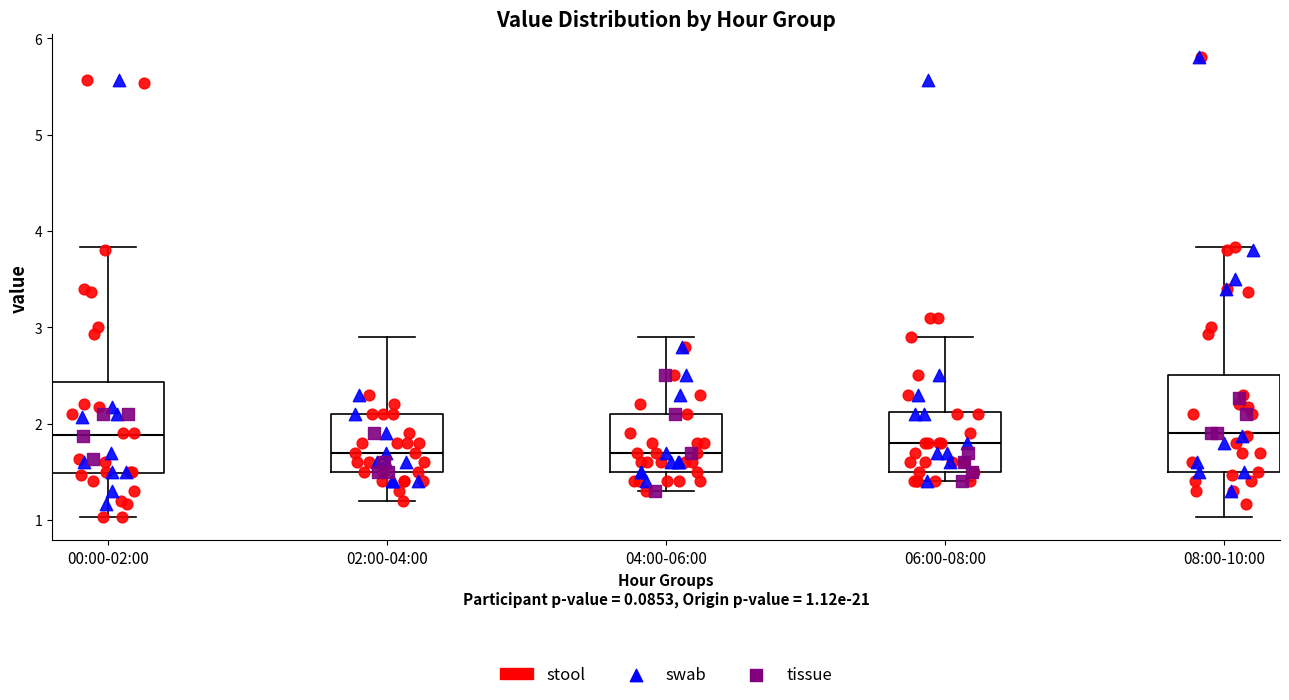

Where is the upper edge of the box for 02:00-04:00 on the y-axis? The values are not printed on the chart, so give them approximately, as read against the axis.

2.1